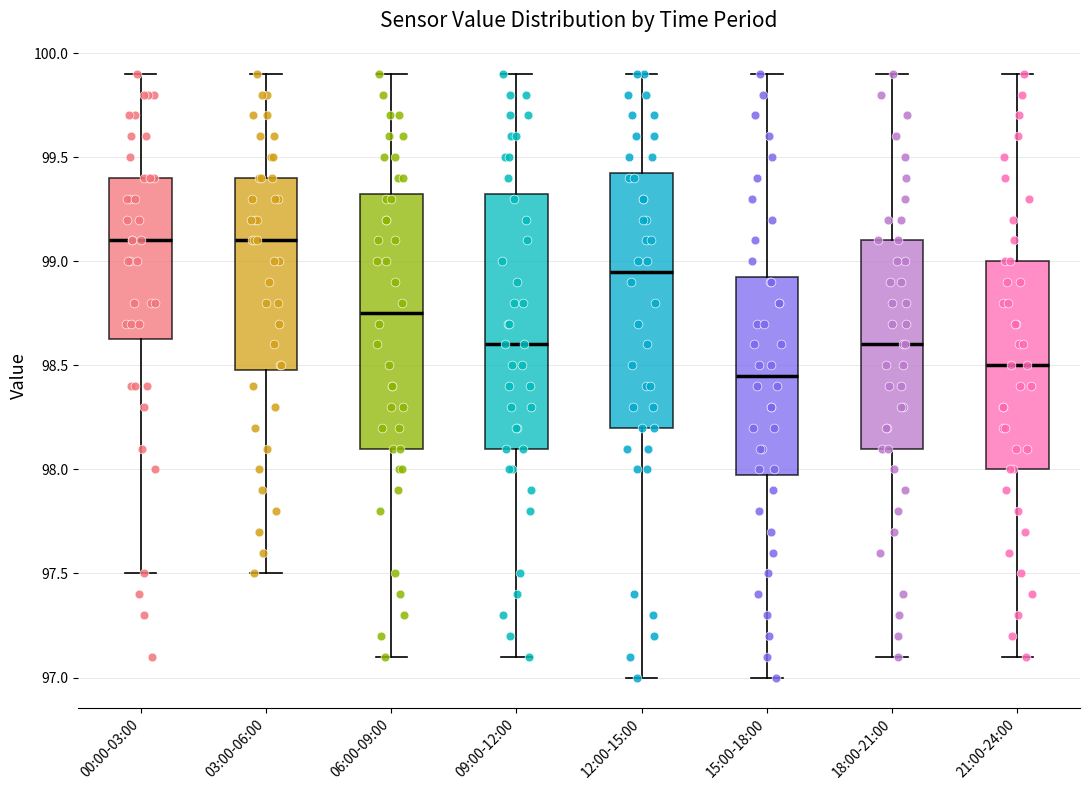

Where does the lower whisker of the box for 00:00-03:00 end on the y-axis? The values are not printed on the chart, so give them approximately, as read against the axis.

97.50